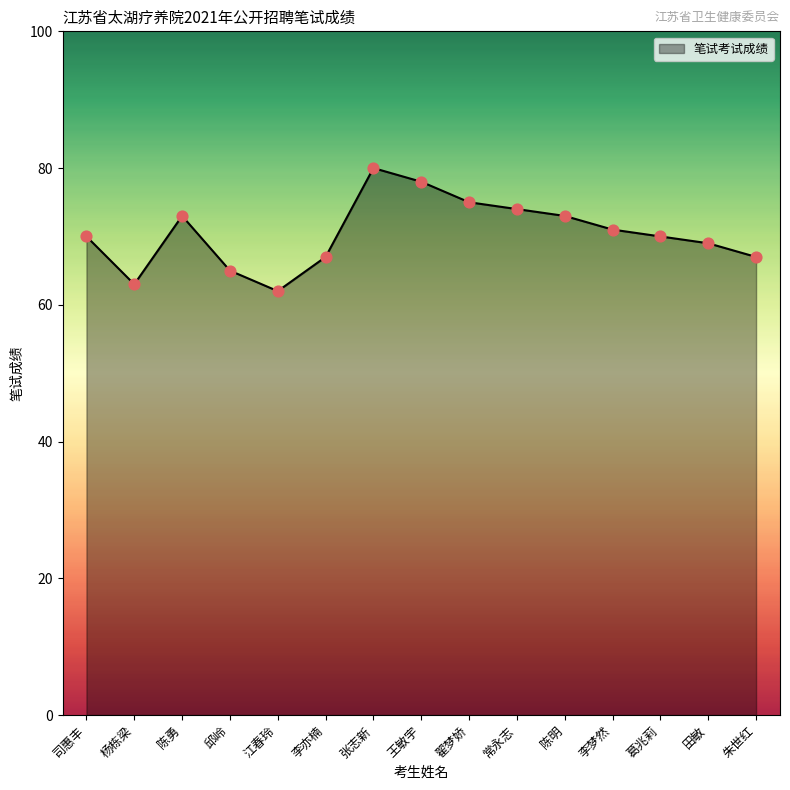

Between 张志新 and 常永志, which is larger?

张志新